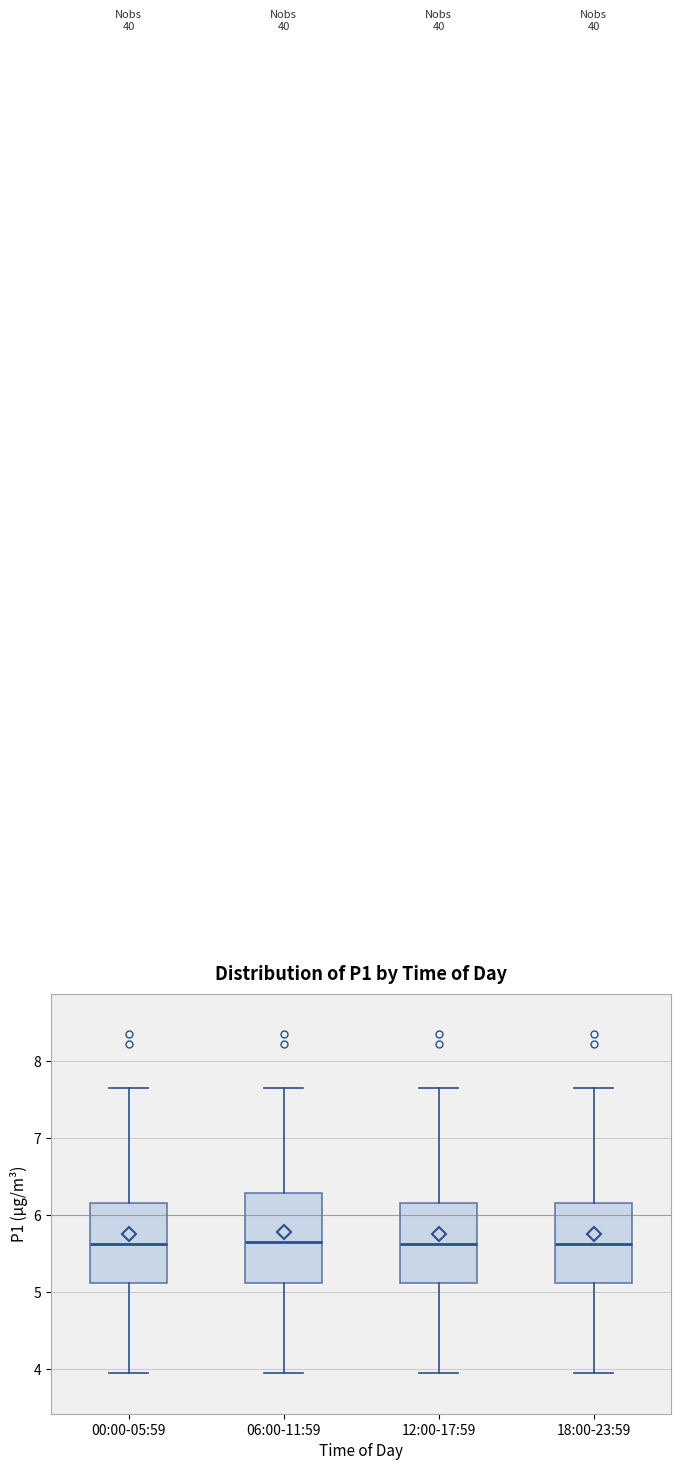

Where is the lower edge of the box for 18:00-23:59 on the y-axis? The values are not printed on the chart, so give them approximately, as read against the axis.

5.1